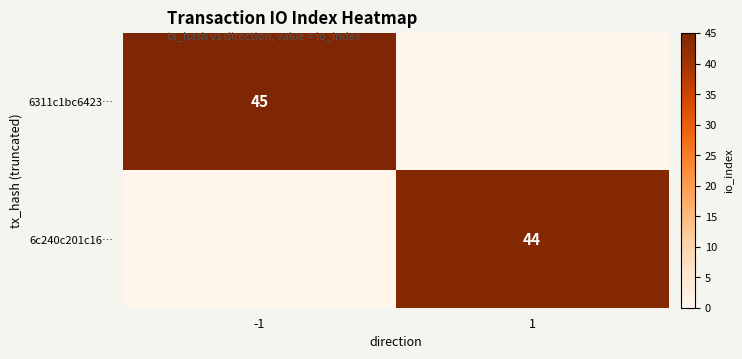

True or false: 6c240c201c16… has a value of 18 at 1.

False